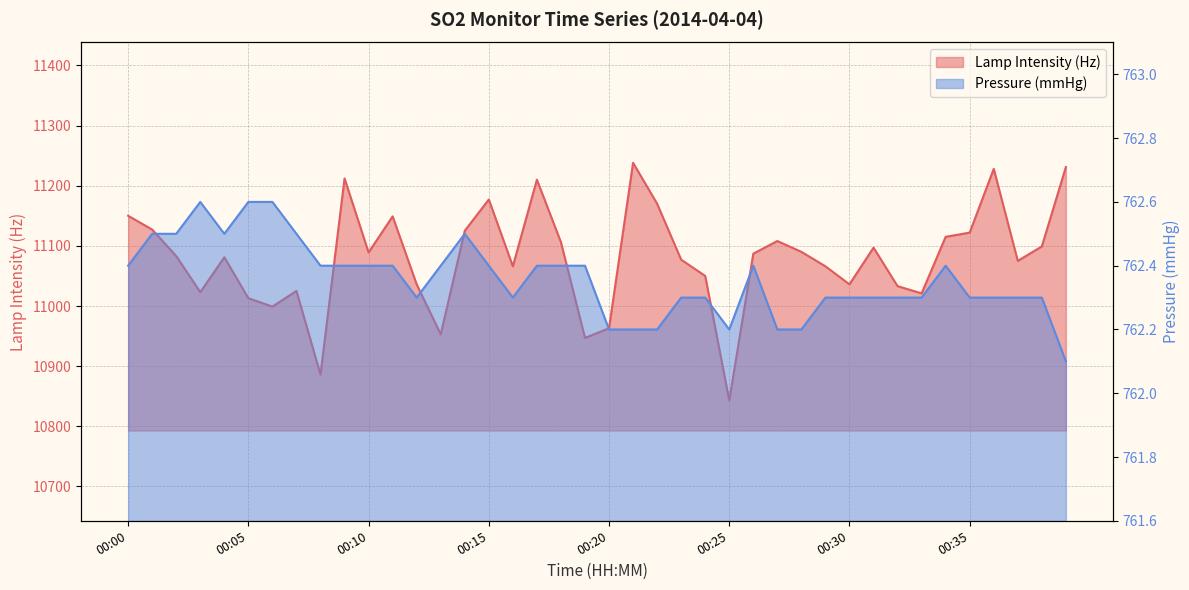

At 00:31, list the series in order from largest to smallest.

lamp intensity (Hz), pres (mmHg)